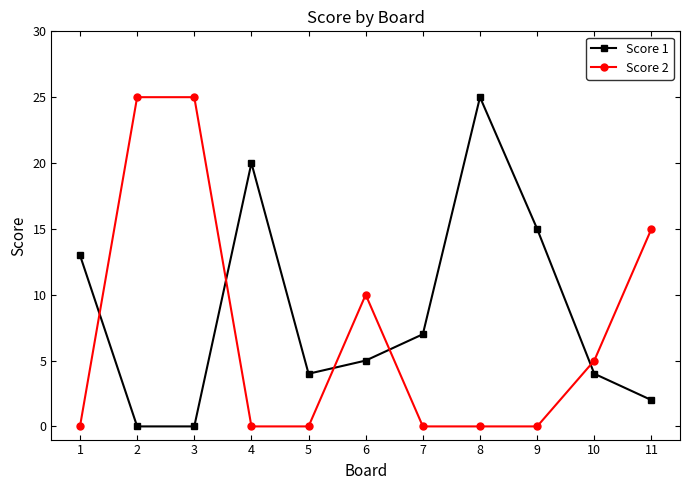

The Score 1 series shows 9 at 9. True or false?

False